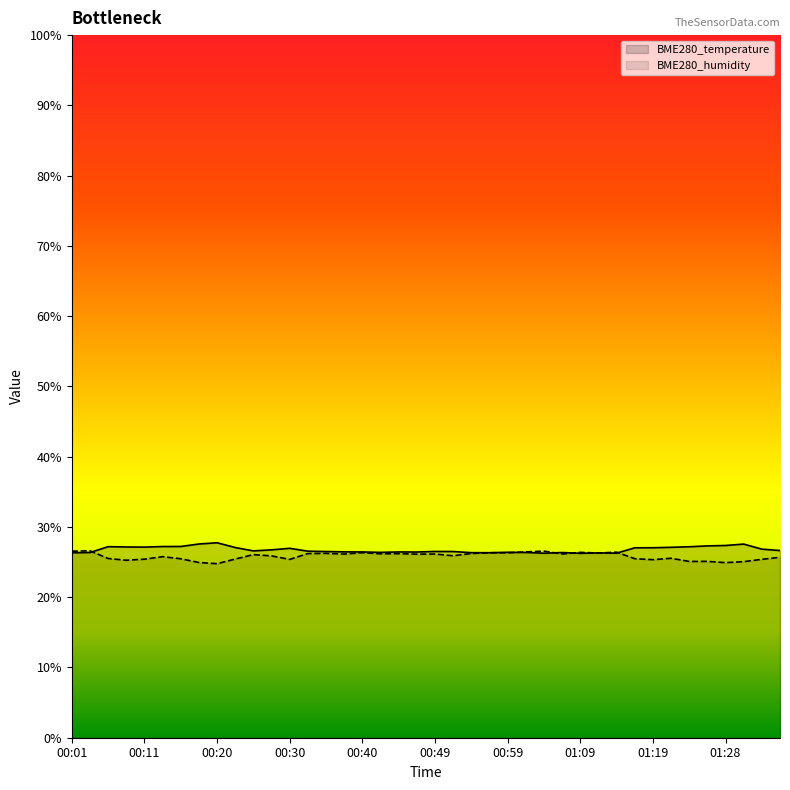

Is this an area chart (filled region under the line)?

No